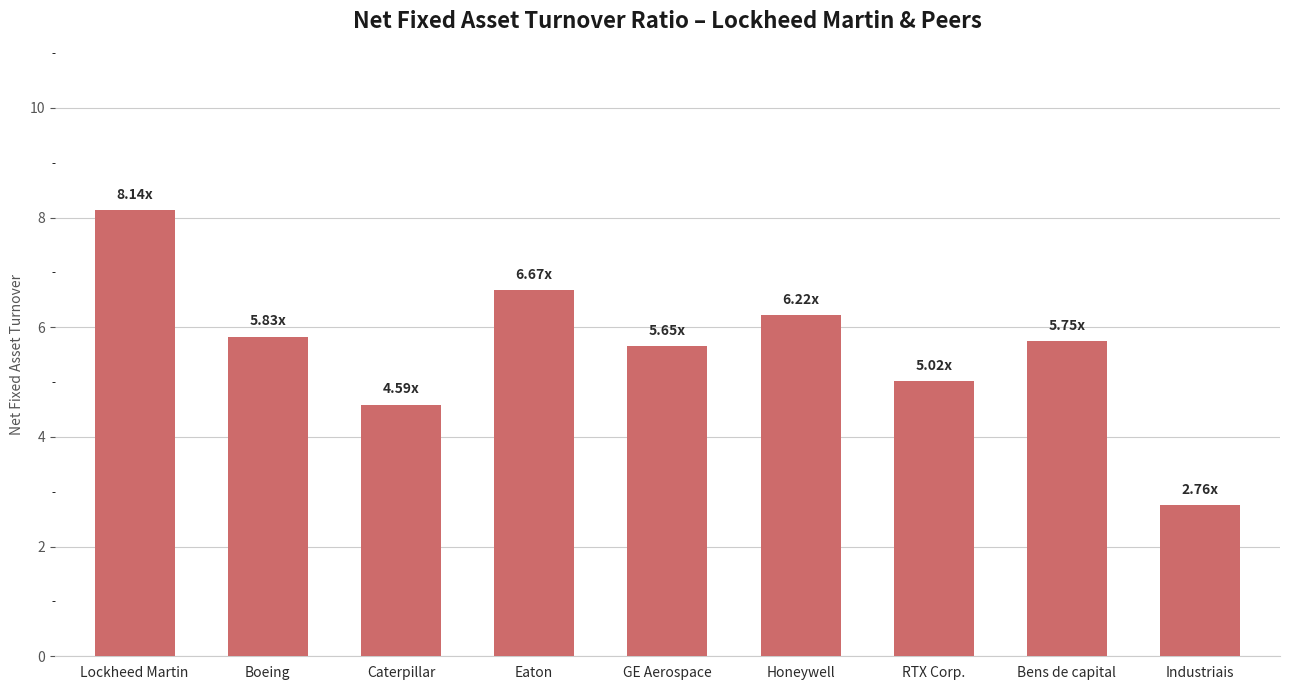

Which category has the highest value across all series?

Lockheed Martin